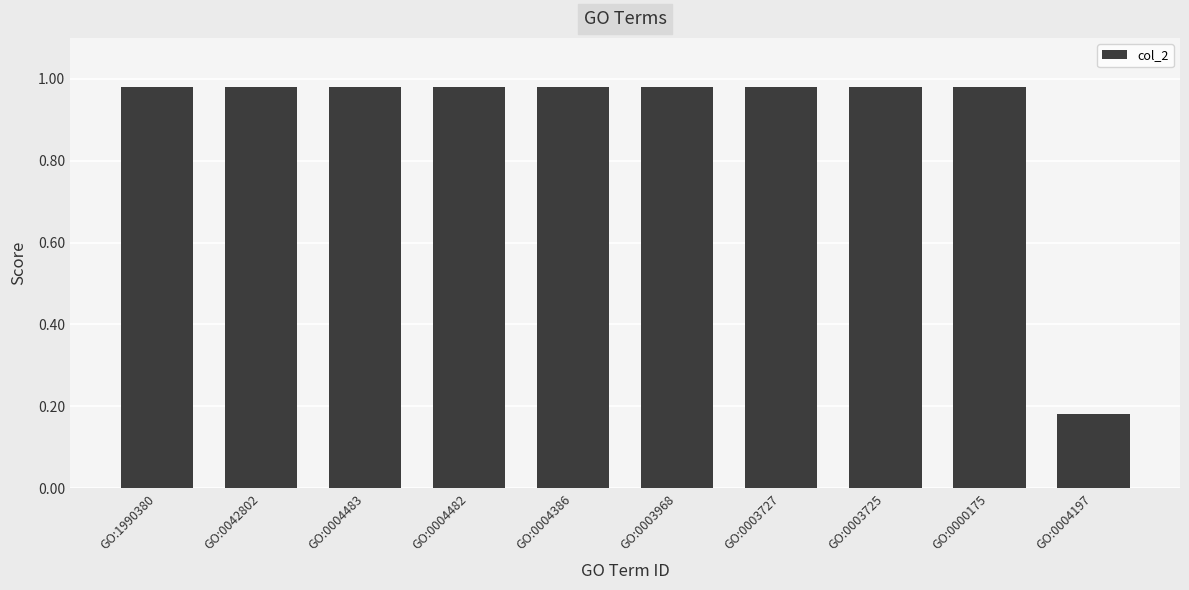

What is the label of the 6th bar from the left?

GO:0003968